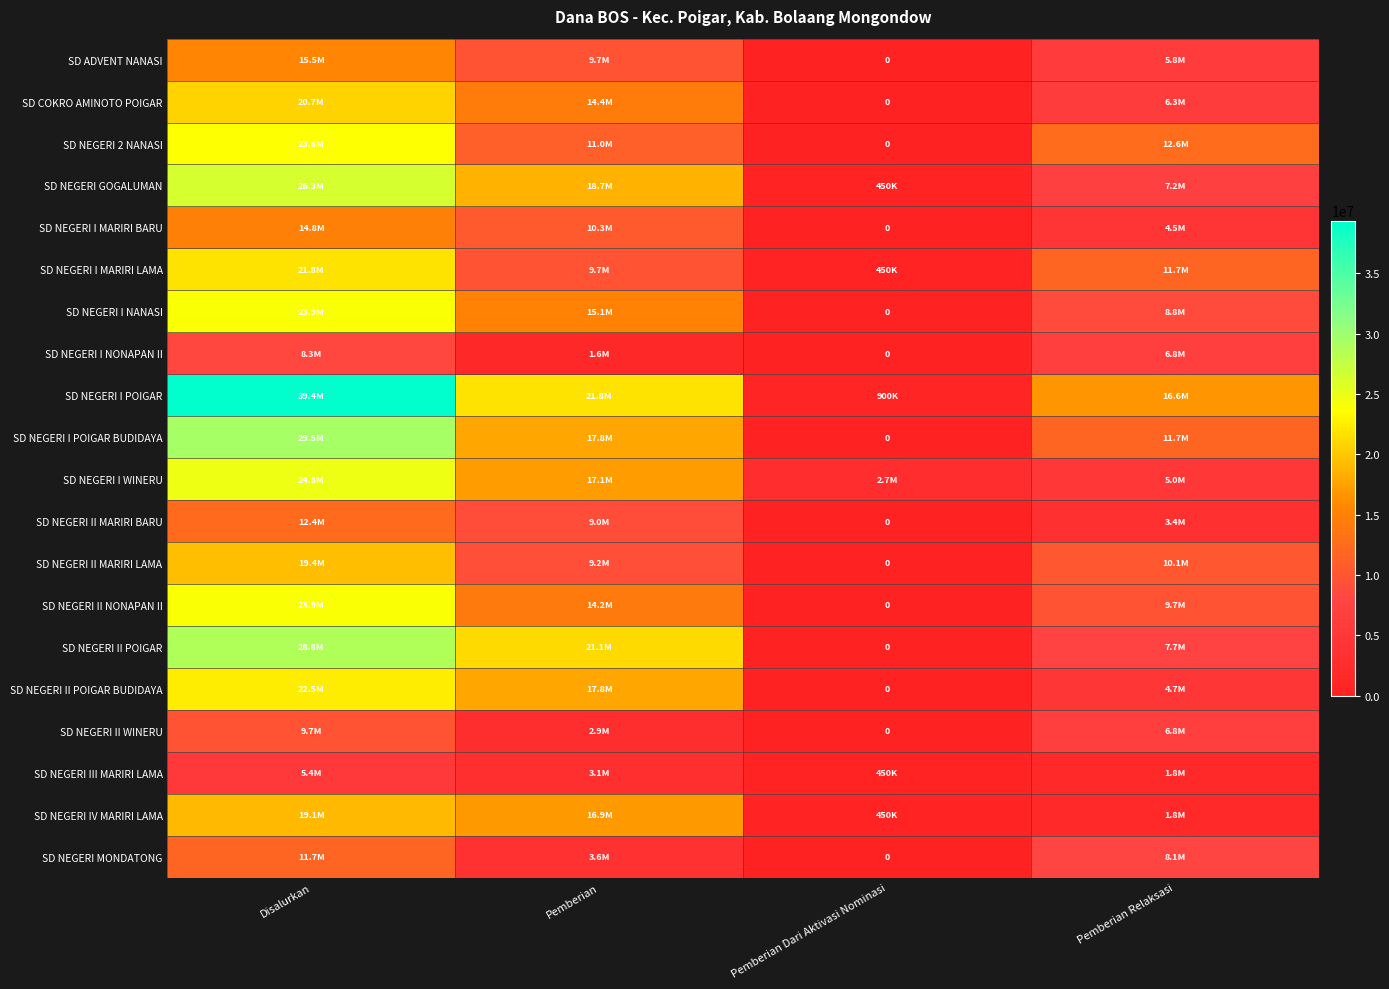

What is the difference between the SD NEGERI GOGALUMAN values at Pemberian and Pemberian Relaksasi?

11475000